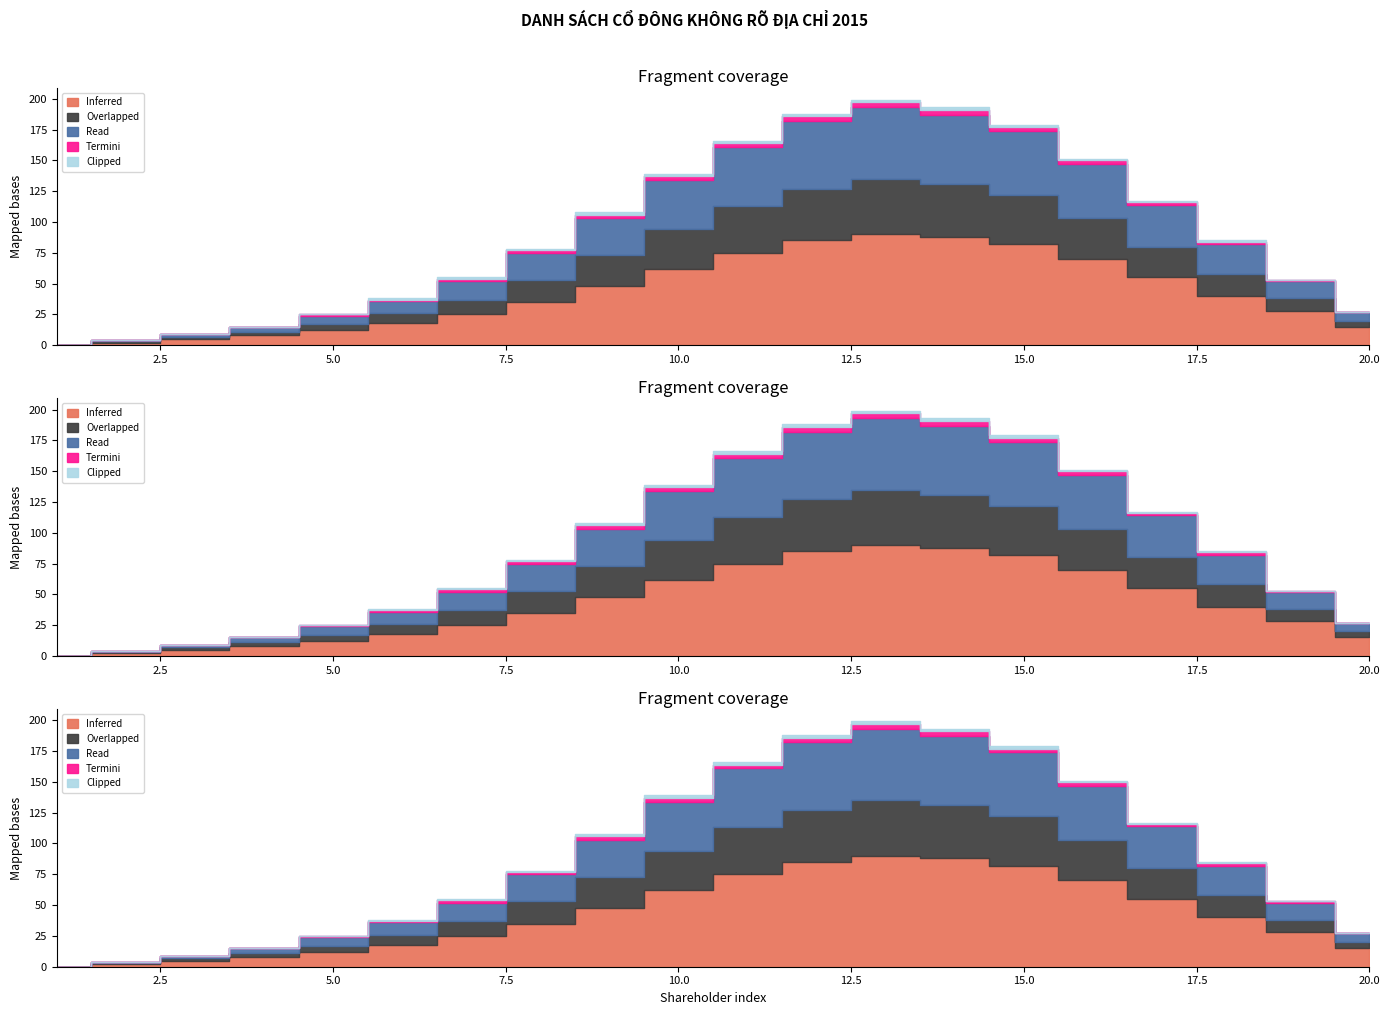

What is the value of the Clipped point at the 14th from the left?

2